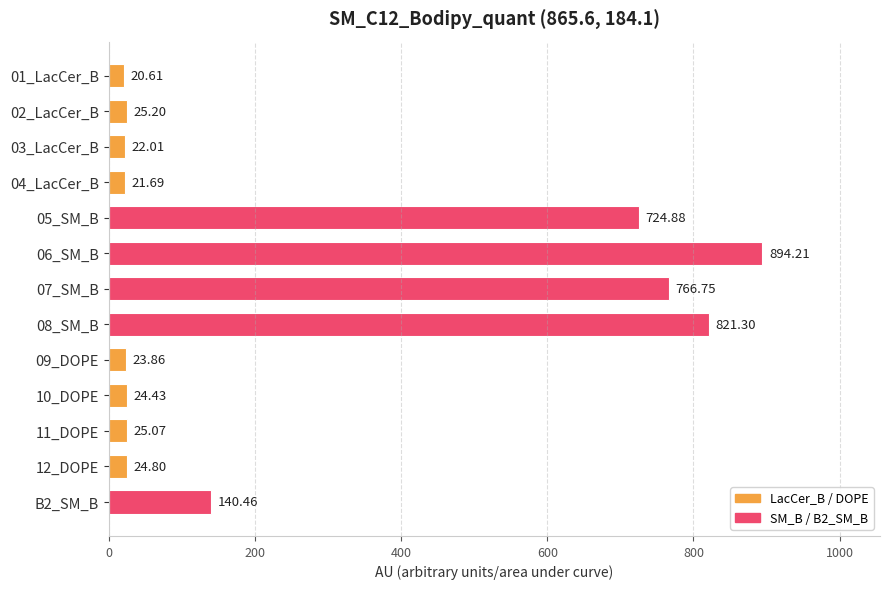

What is the difference between the maximum and minimum values?

873.6